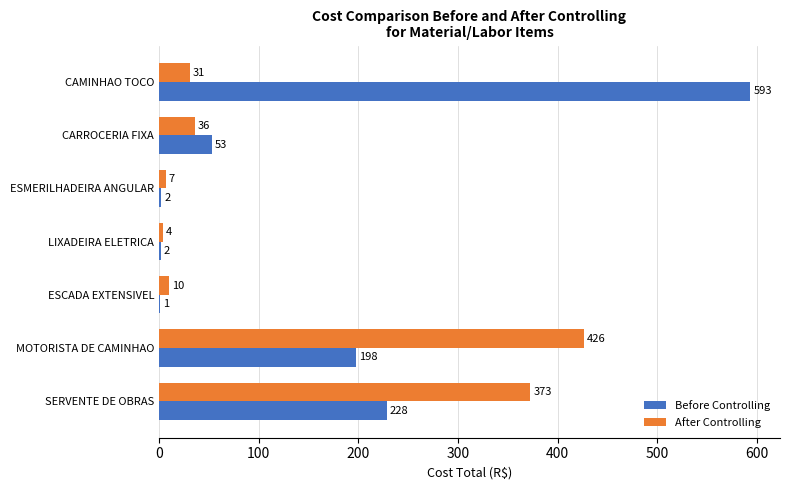

Is the value of Before Controlling at CAMINHAO TOCO greater than the value of After Controlling at ESCADA EXTENSIVEL?

Yes